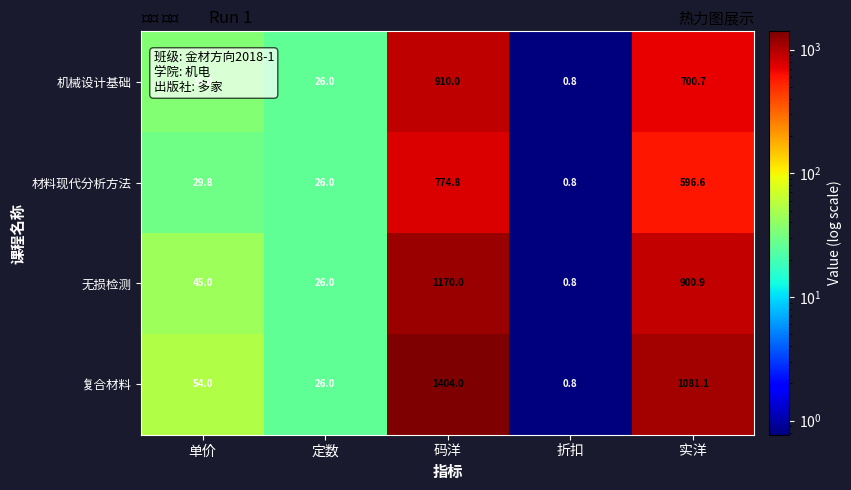

The value of 机械设计基础 at 定数 is 26.0. True or false?

True